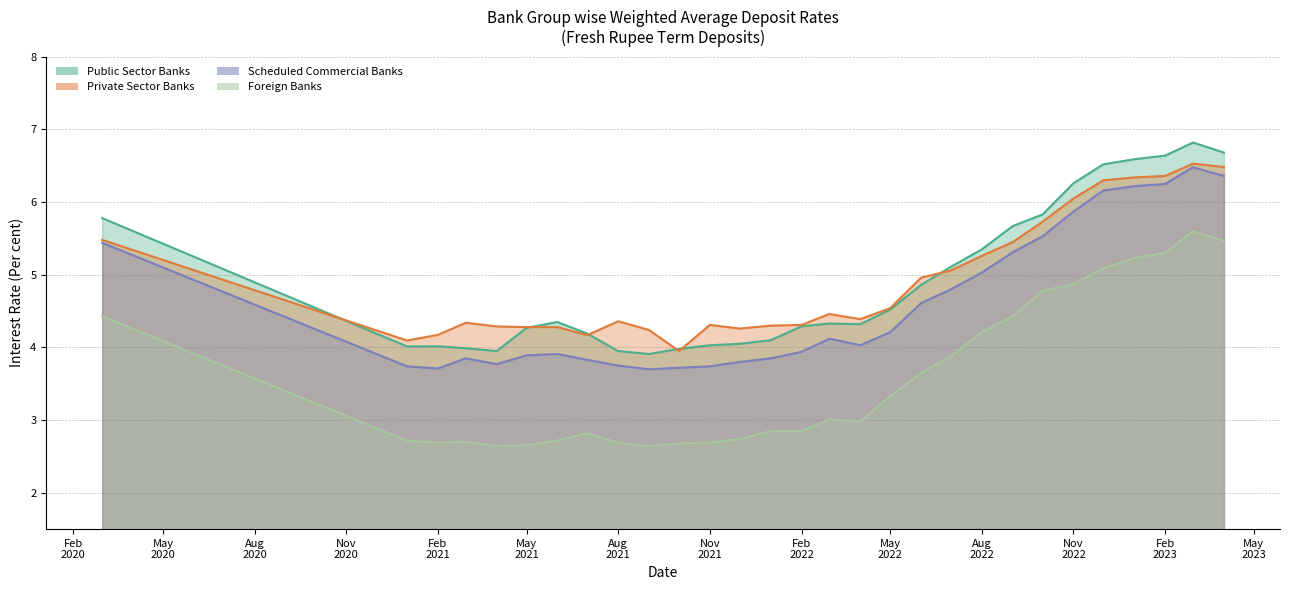

What is the label of the 27th point from the right?

Feb 2021